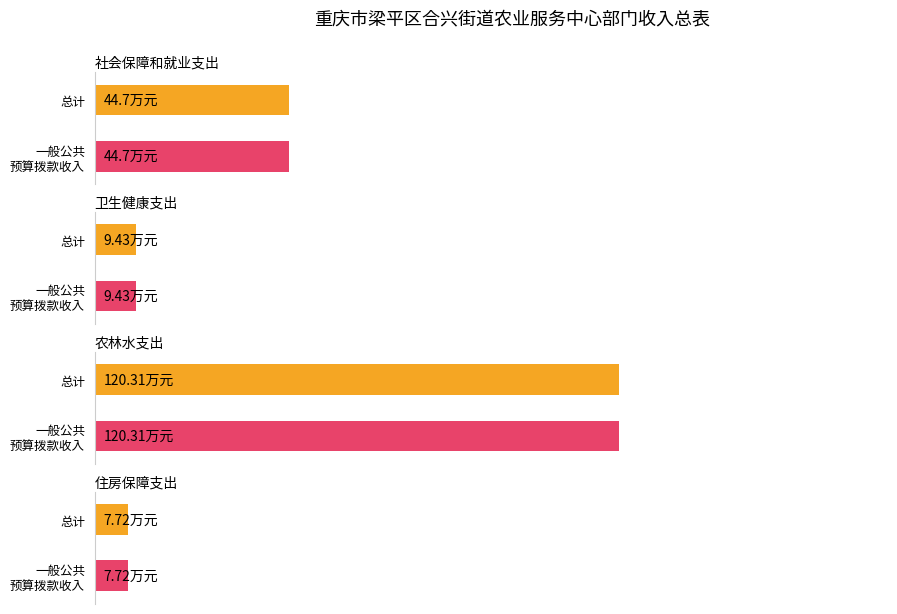

The value of 一般公共预算拨款收入 at 卫生健康支出 is 9.4. True or false?

True